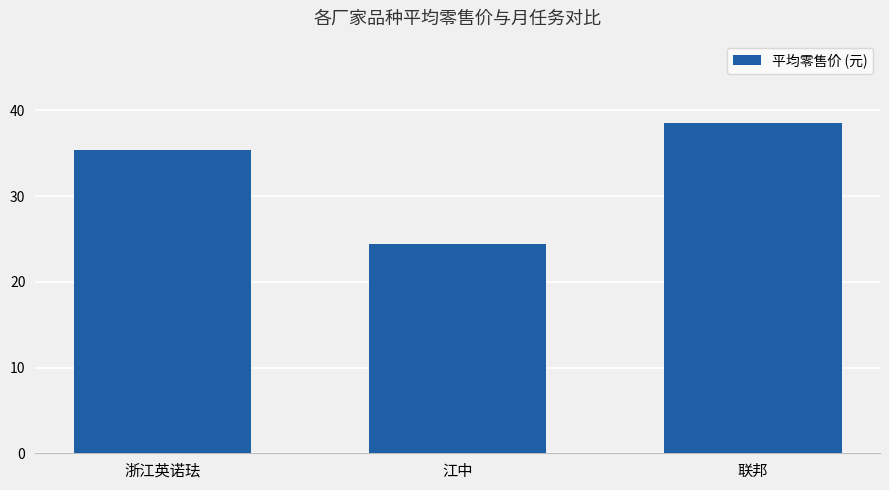

What is the difference between the values at 联邦 and 浙江英诺珐?

3.1